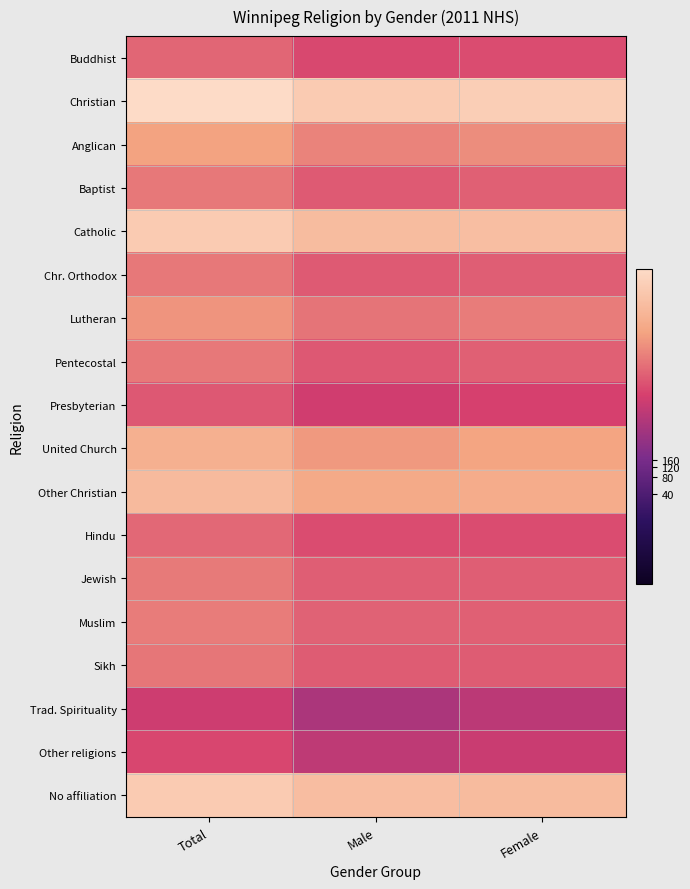

Reading left to right, what are all the values shown in this chart?

Buddhist: Total=8.7	Male=8.0	Female=8.1
Christian: Total=12.9	Male=12.2	Female=12.3
Anglican: Total=10.3	Male=9.5	Female=9.7
Baptist: Total=9.2	Male=8.5	Female=8.6
Catholic: Total=12.2	Male=11.4	Female=11.5
Chr. Orthodox: Total=9.2	Male=8.5	Female=8.6
Lutheran: Total=9.9	Male=9.1	Female=9.3
Pentecostal: Total=9.2	Male=8.4	Female=8.6
Presbyterian: Total=8.4	Male=7.6	Female=7.8
United Church: Total=10.9	Male=10.0	Female=10.3
Other Christian: Total=11.3	Male=10.6	Female=10.7
Hindu: Total=8.8	Male=8.1	Female=8.1
Jewish: Total=9.3	Male=8.6	Female=8.6
Muslim: Total=9.3	Male=8.7	Female=8.6
Sikh: Total=9.2	Male=8.5	Female=8.5
Trad. Spirituality: Total=7.5	Male=6.5	Female=7.0
Other religions: Total=8.0	Male=7.1	Female=7.4
No affiliation: Total=12.1	Male=11.5	Female=11.4